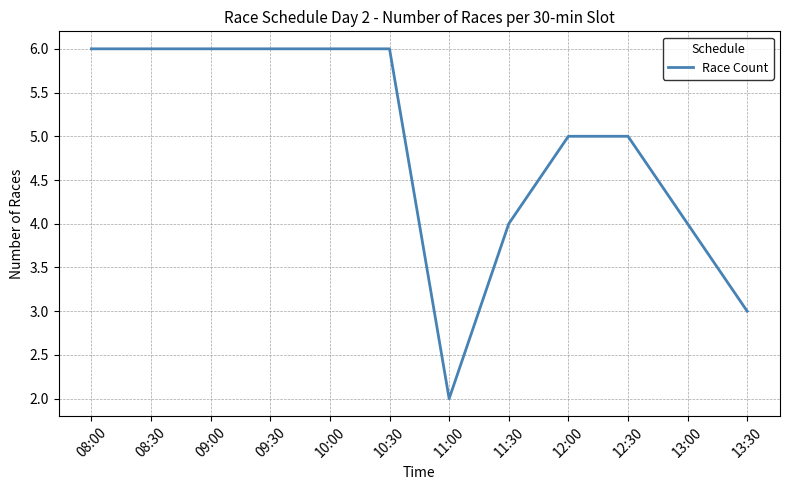

Is it true that the value at 11:00 is 2?

True